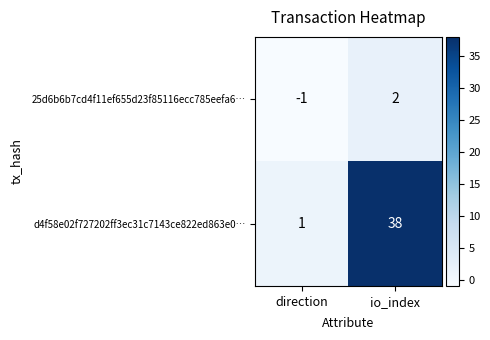

The 25d6b6b7cd4f11ef655d23f85116ecc785eefa6… series shows -2 at direction. True or false?

False